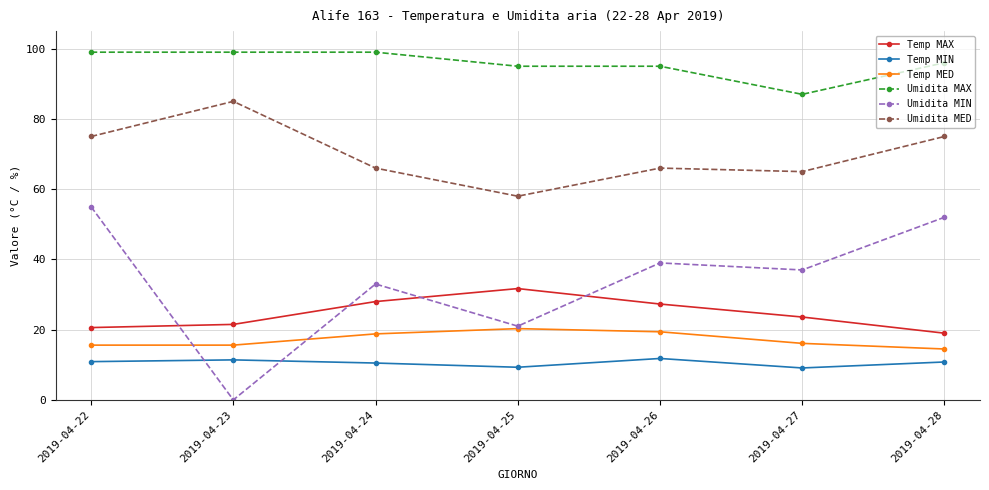

What are all the series names shown in the legend?

Temp MAX, Temp MIN, Temp MED, Umidita MAX, Umidita MIN, Umidita MED